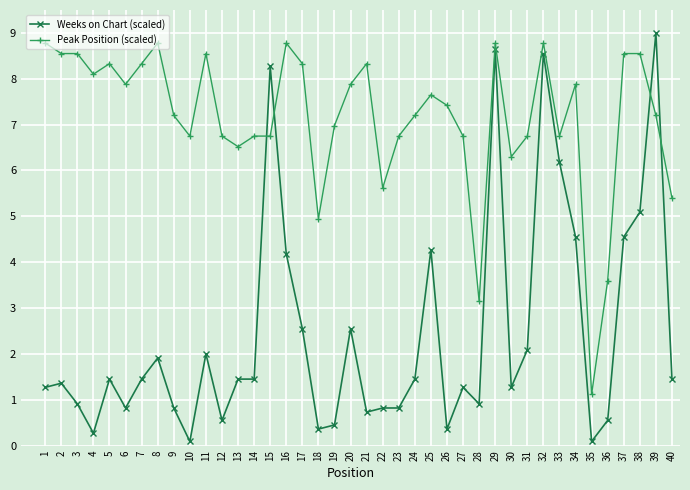

Which category has the highest value across all series?

39